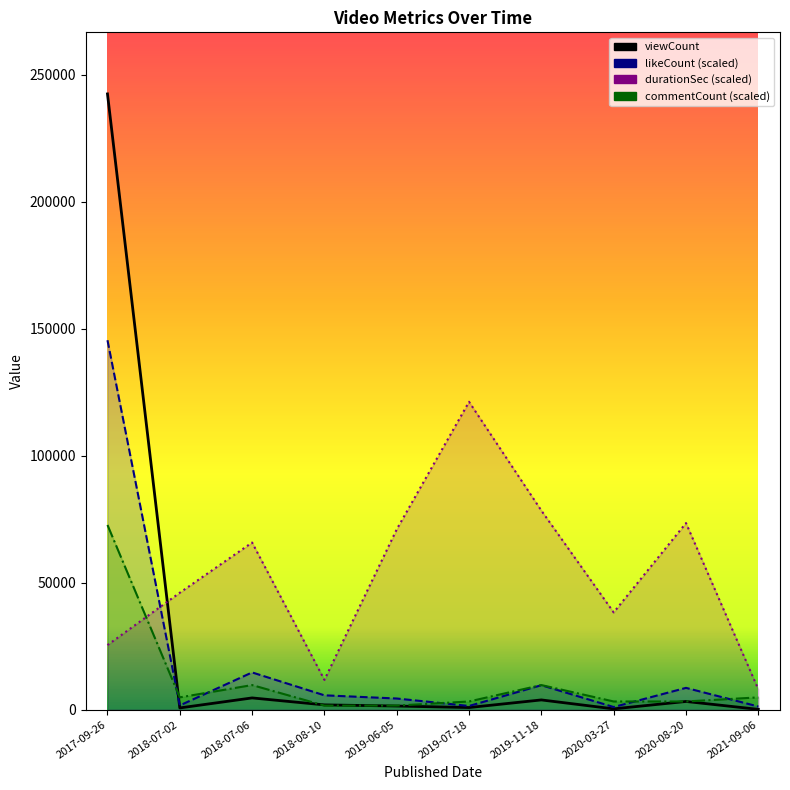

Does the chart display data point markers on the line(s)?

No